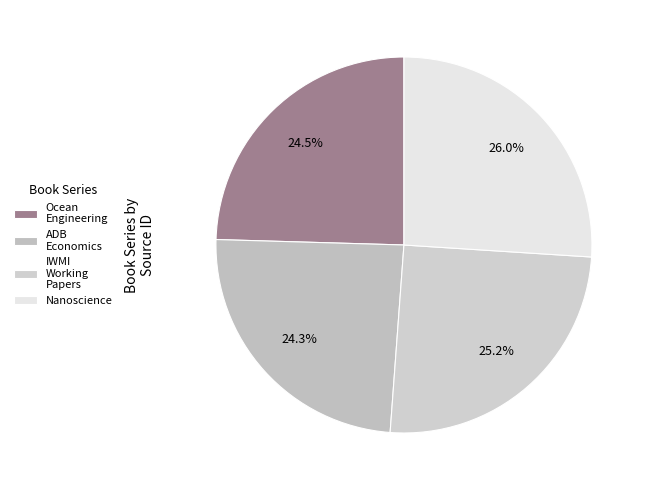

Which category has the smallest portion of the pie?

ADB Economics Working Paper Series